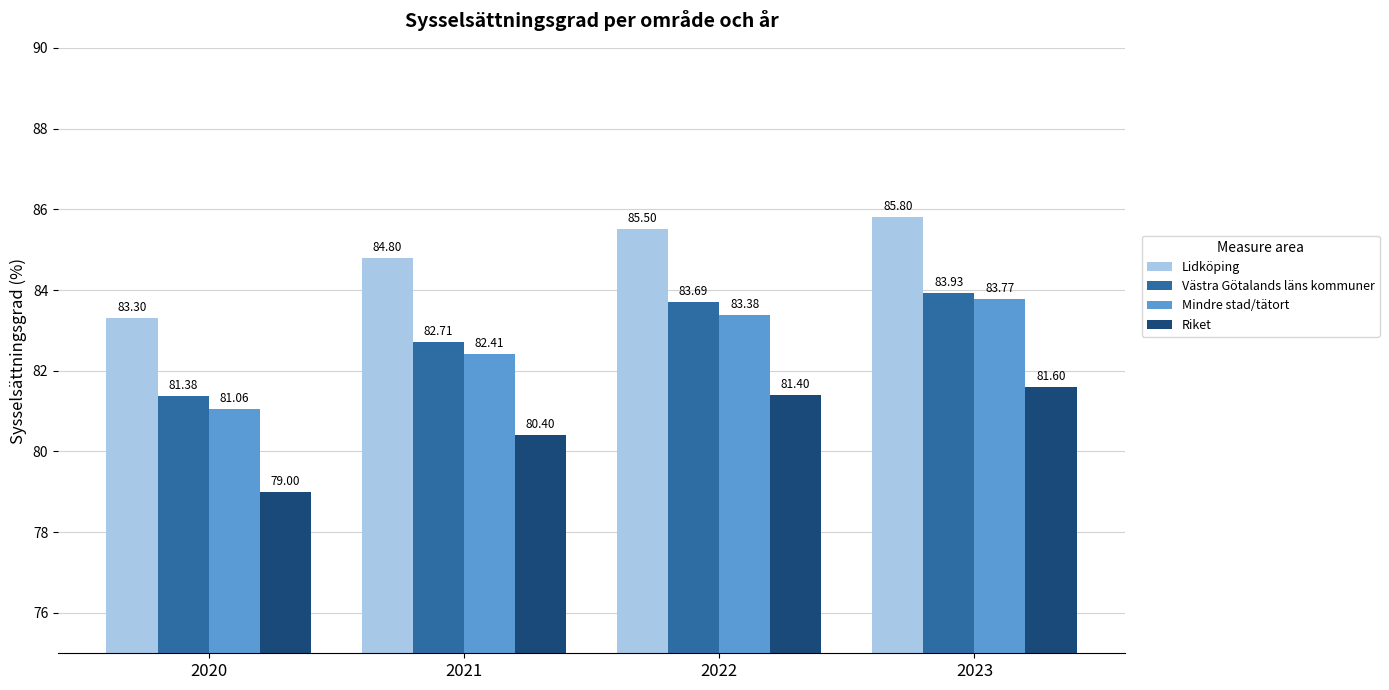

How many values in the Riket series are below 81?

2